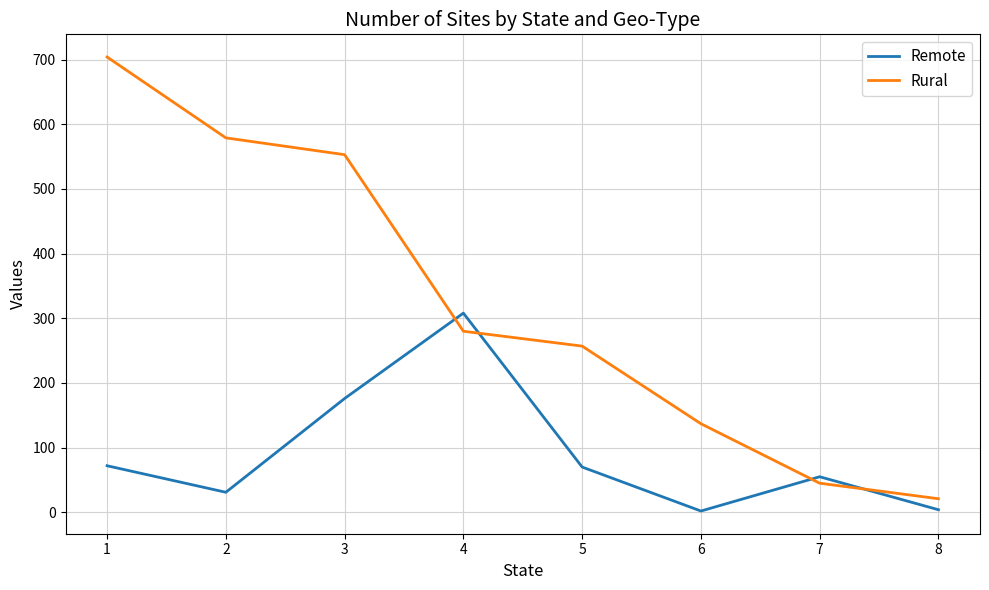

Between 4 and 6, which series saw the biggest shift?

Remote